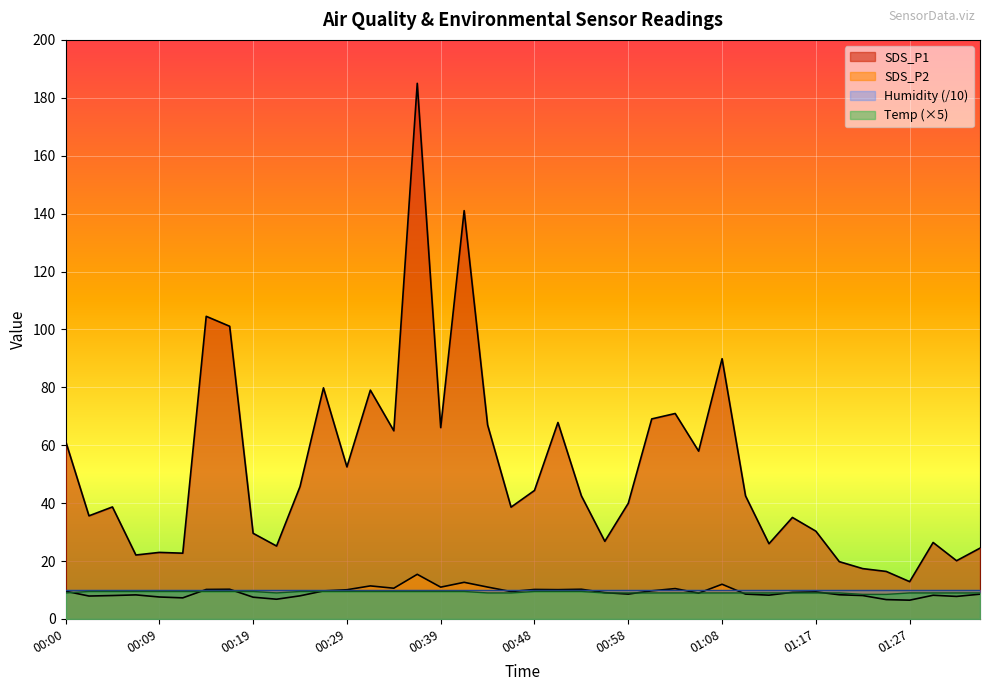

At which category does Temp reach its first local valley?

00:22